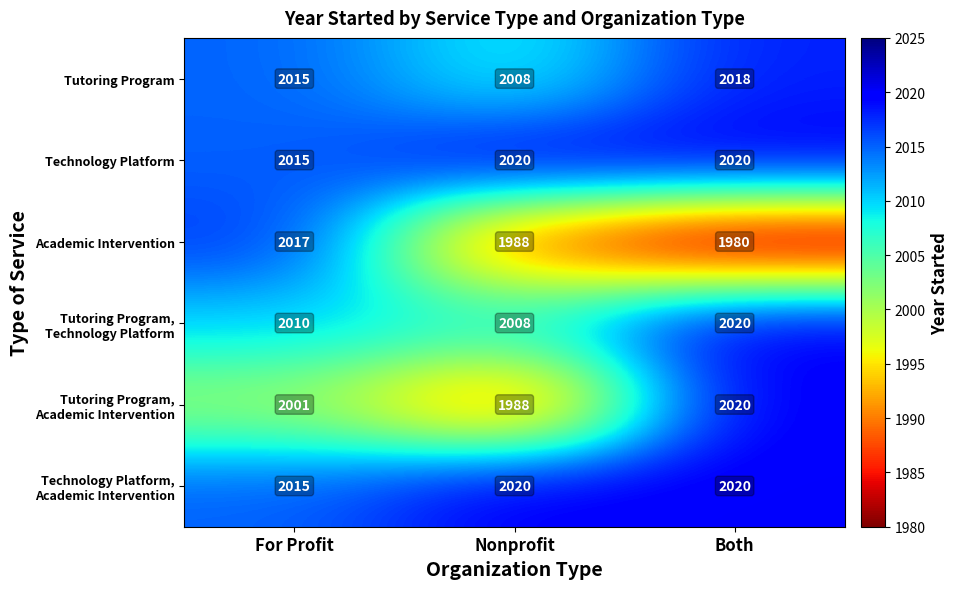

At which category is the sum across all series the highest?

Both